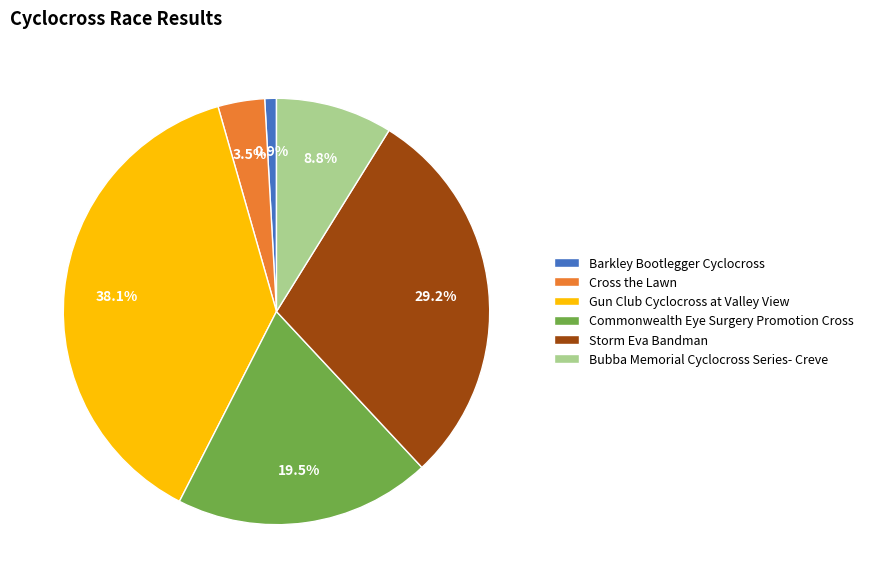

Is it true that Storm Eva Bandman is 29% of the pie?

True